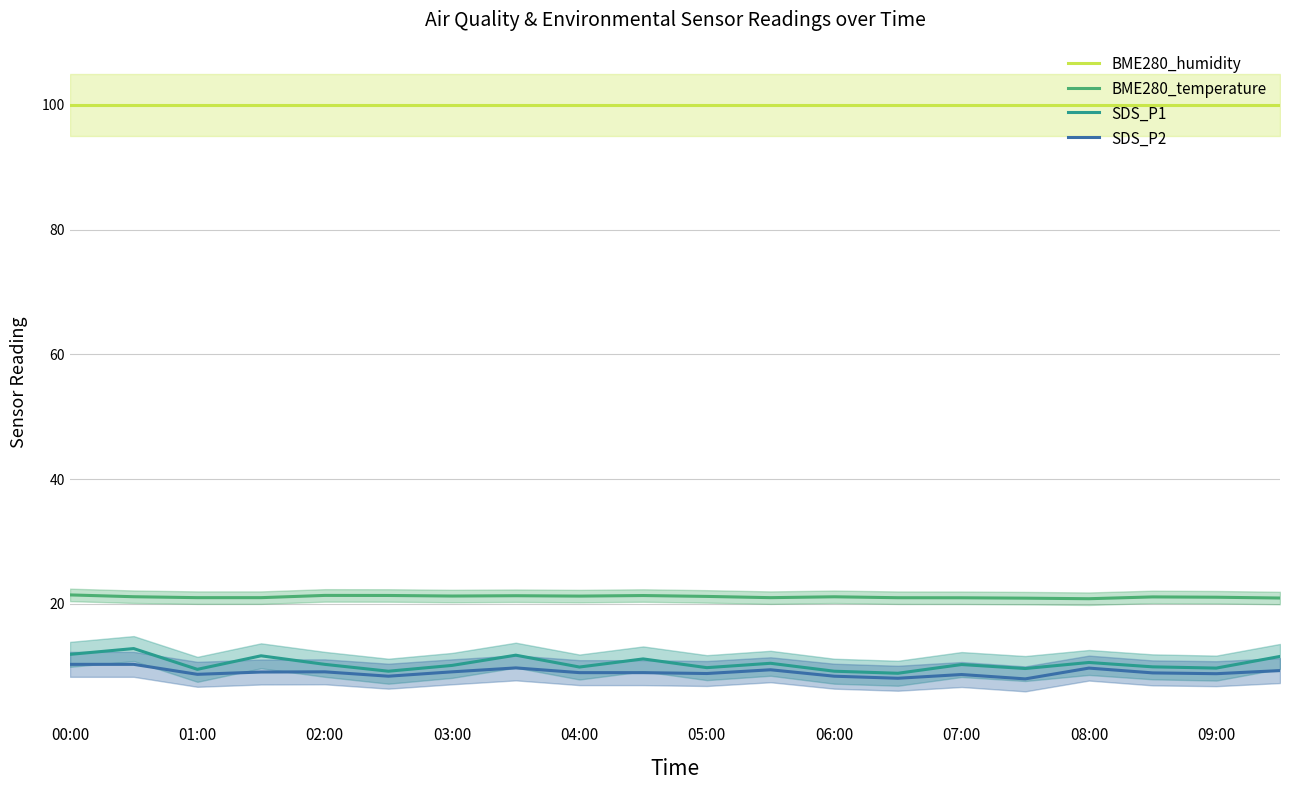

At which category does the chart reach its minimum across all series?

15